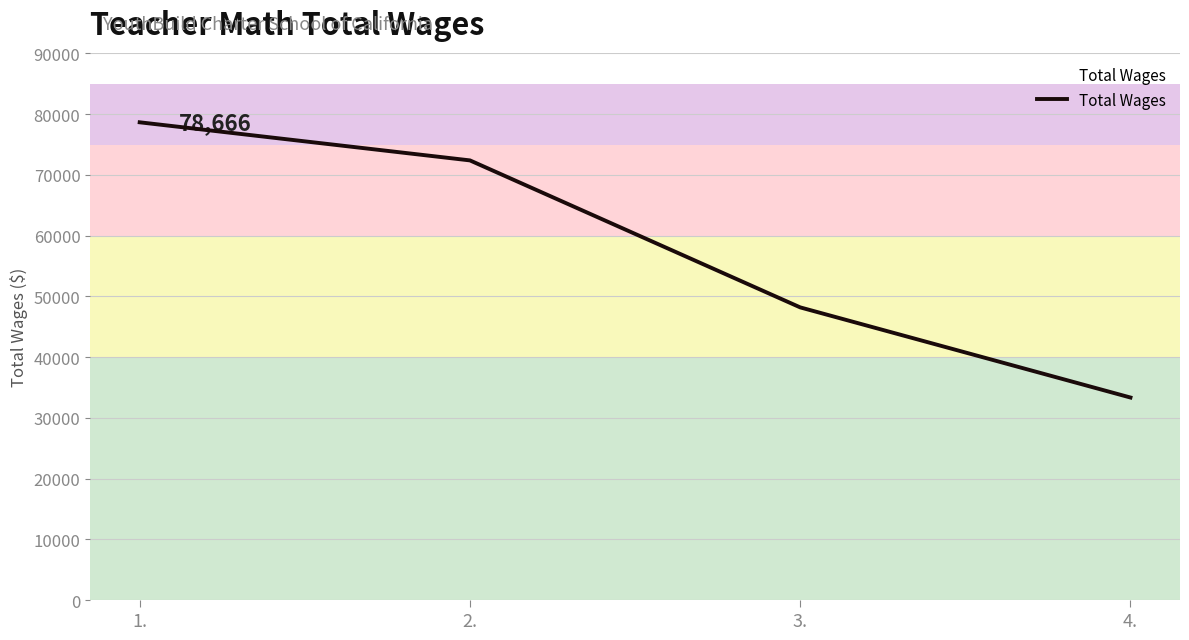

Is this an area chart (filled region under the line)?

No